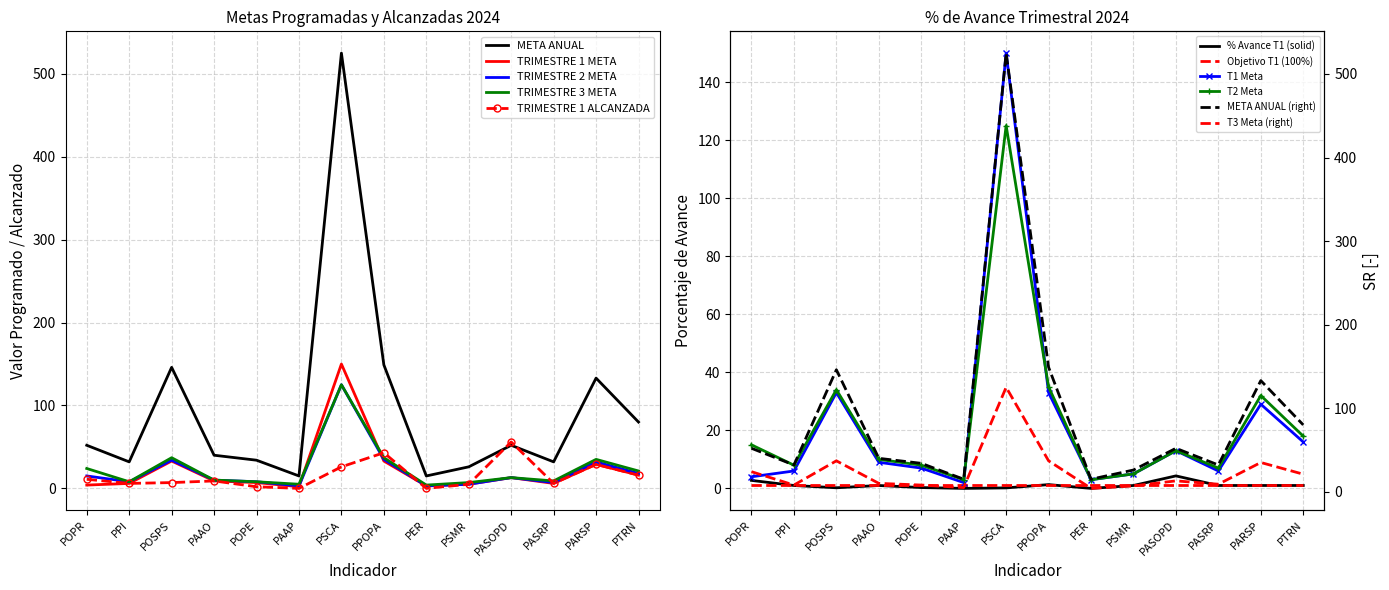

Which category has the lowest value in the TRIMESTRE 3 META series?

PER